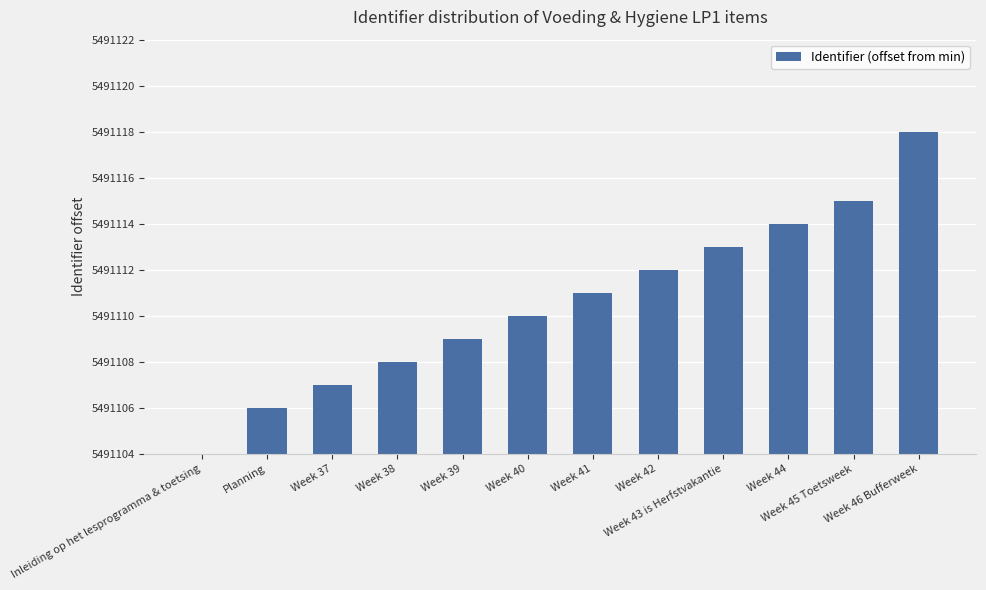

List the labels in order of value, smallest first.

Inleiding op het lesprogramma & toetsing, Planning, Week 37, Week 38, Week 39, Week 40, Week 41, Week 42, Week 43 is Herfstvakantie, Week 44, Week 45 Toetsweek, Week 46 Bufferweek